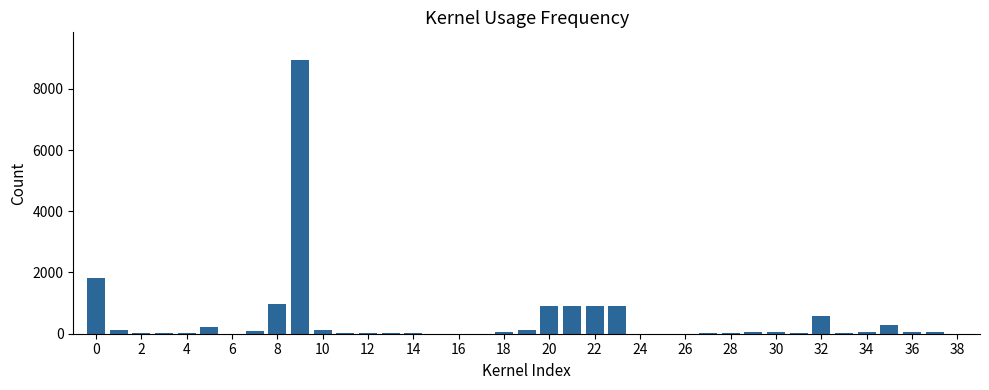

Are the bars horizontal?

No